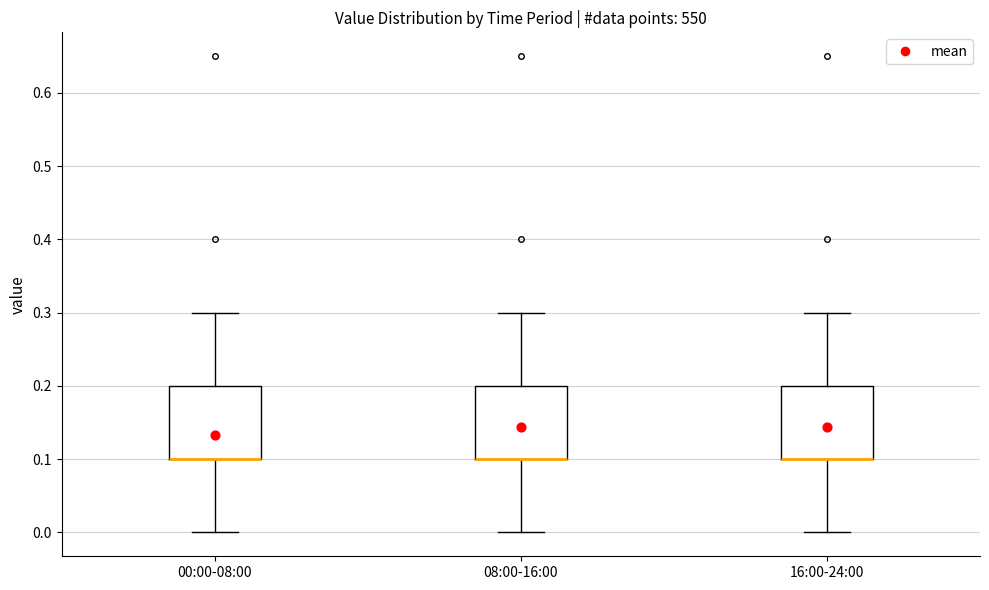

Where does the lower whisker of the box for 16:00-24:00 end on the y-axis? The values are not printed on the chart, so give them approximately, as read against the axis.

0.0